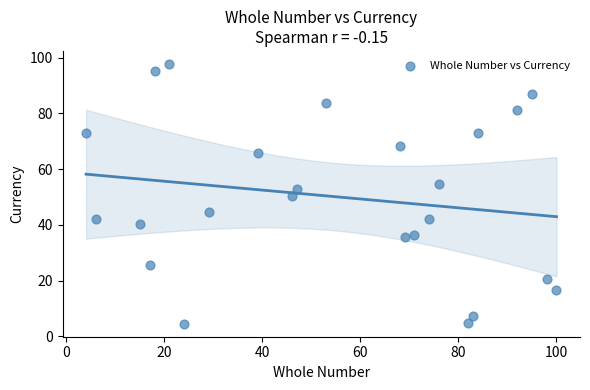

What is the range of X values (max minus min)?

96.0